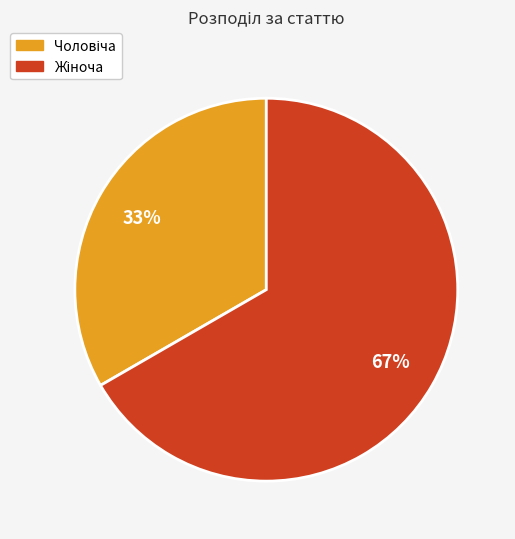

Is there a majority slice in this chart?

Yes